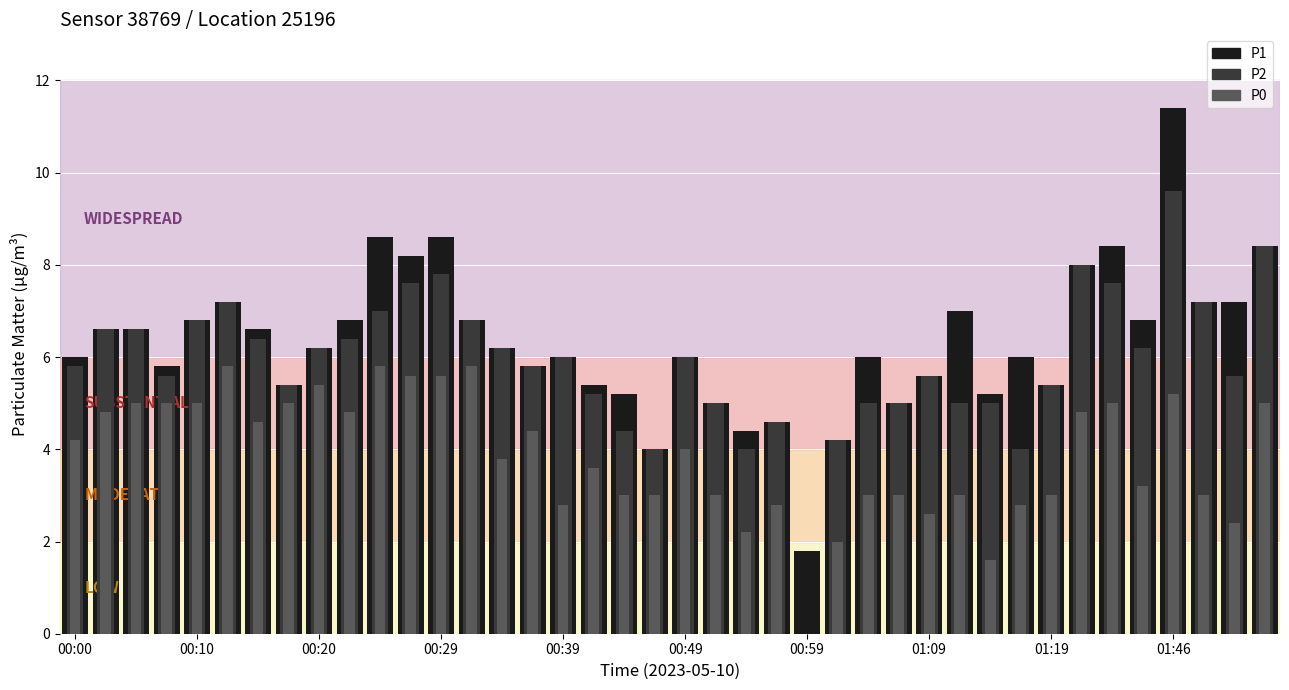

What is the maximum value for P0?

5.8